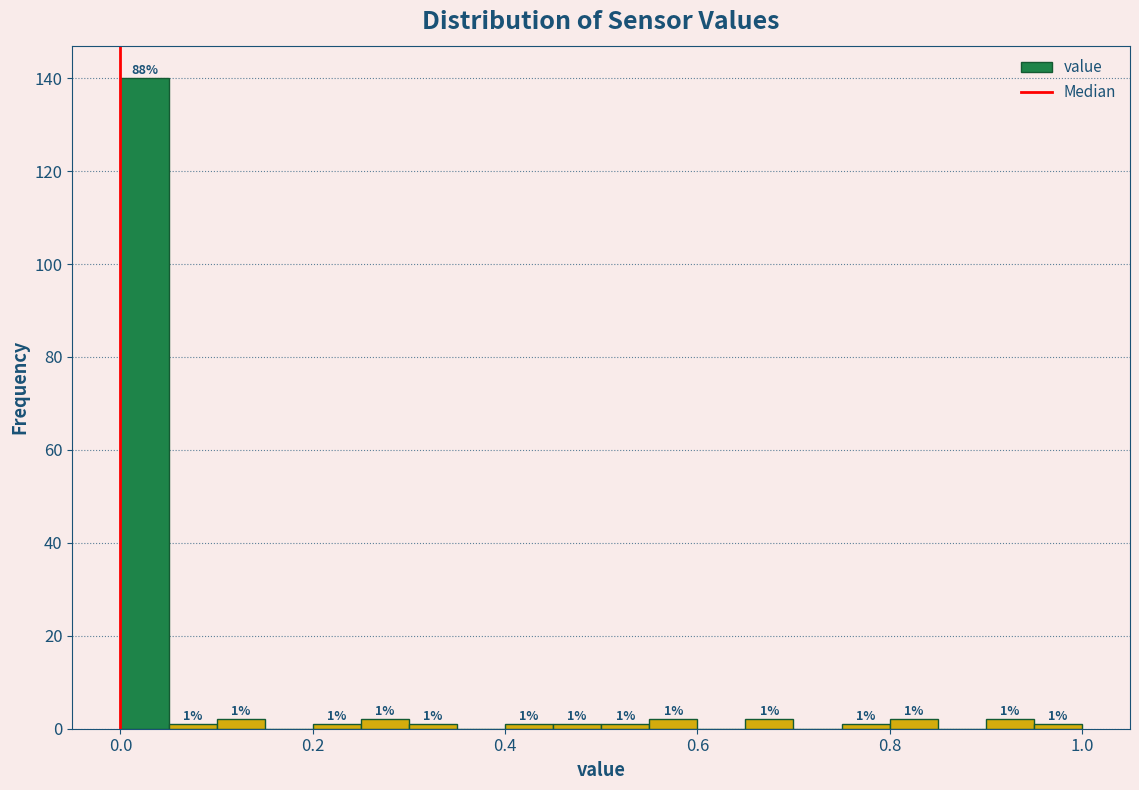

Around what value on the x-axis is the tallest bar? Give the approximate position of its centre, as read against the axis.

0.02